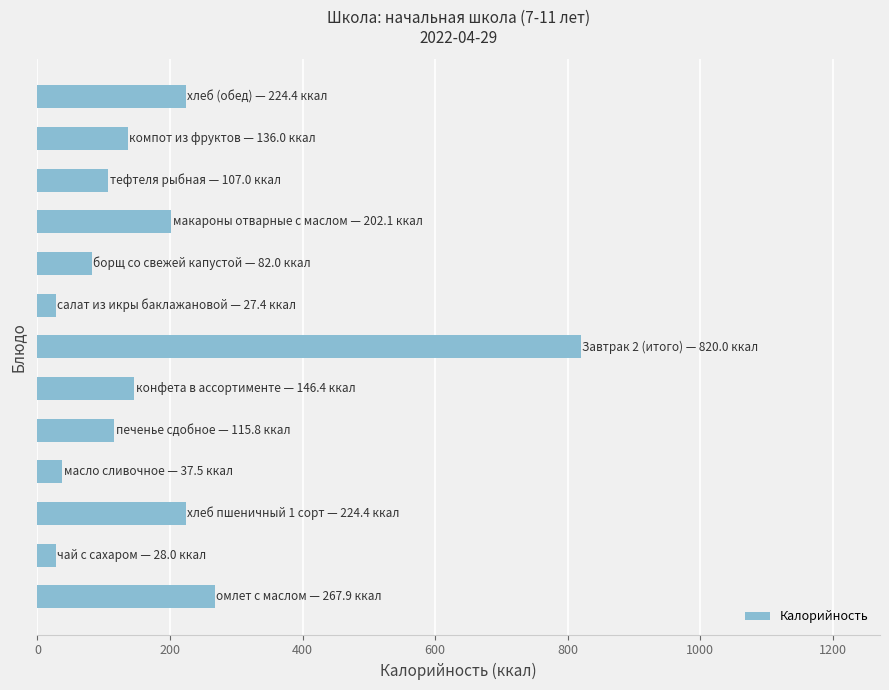

What is the minimum value shown in the chart?

27.4